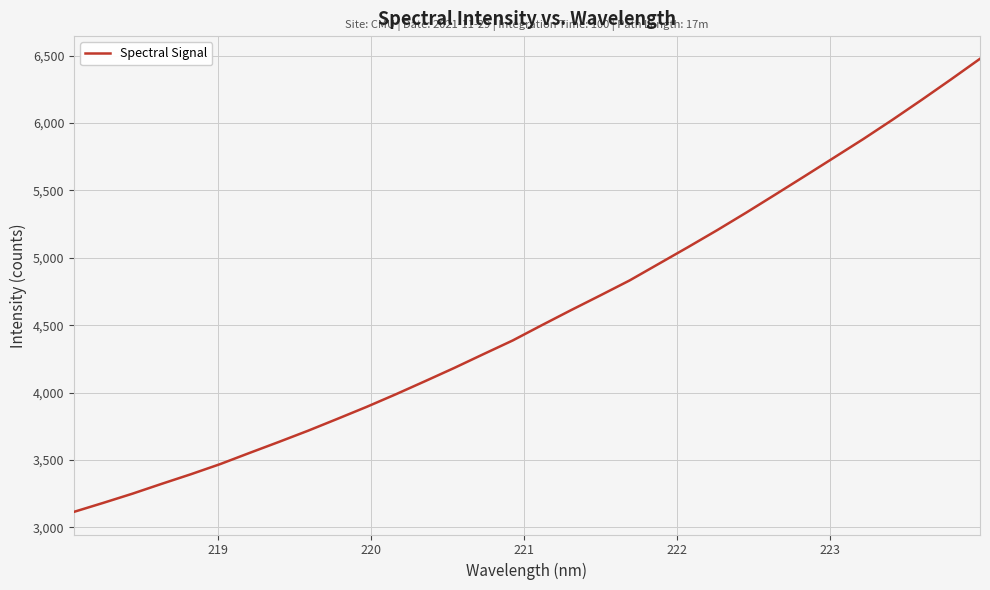

What is the smallest value displayed?

3115.8